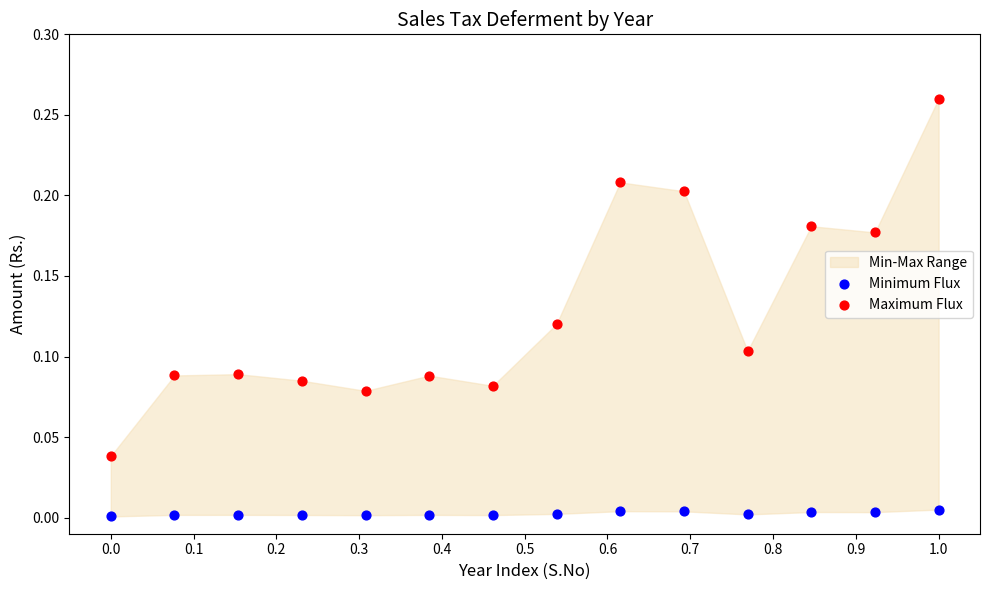

Which series reaches the maximum Y coordinate?

Maximum Flux